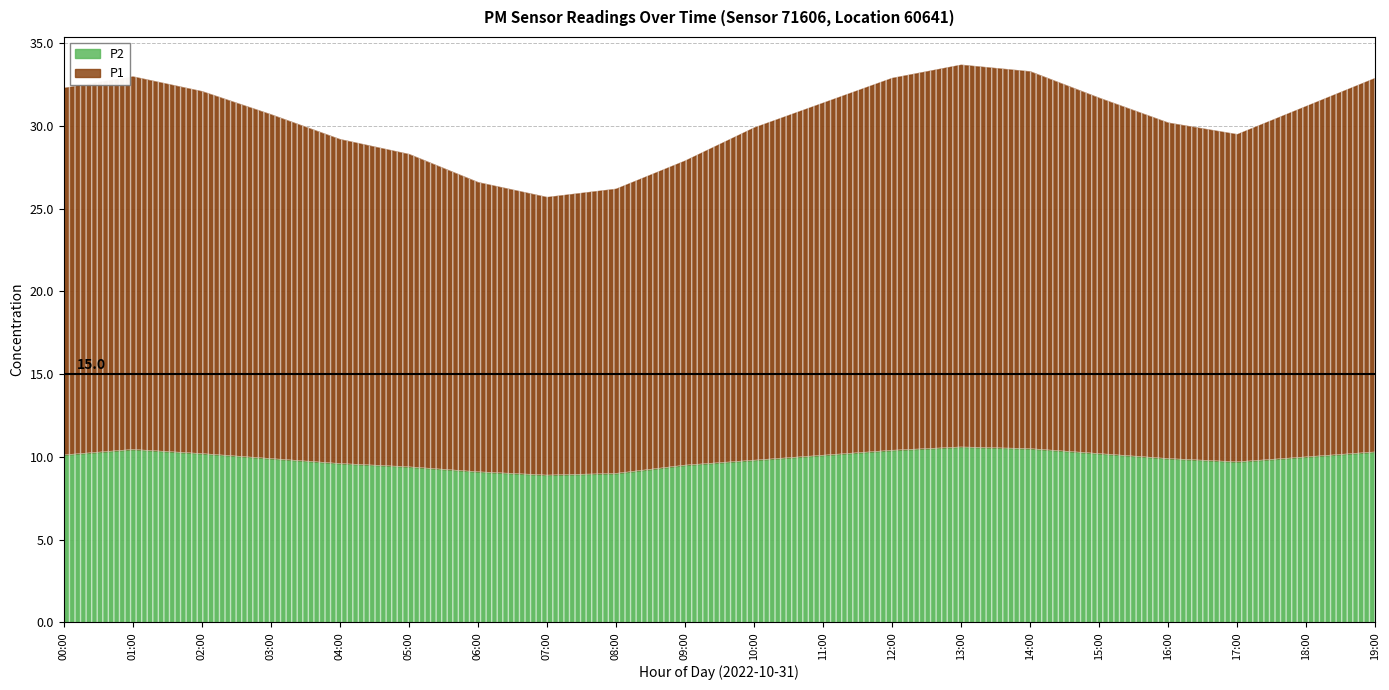

List the series in order of their overall mean, highest first.

P1, P2